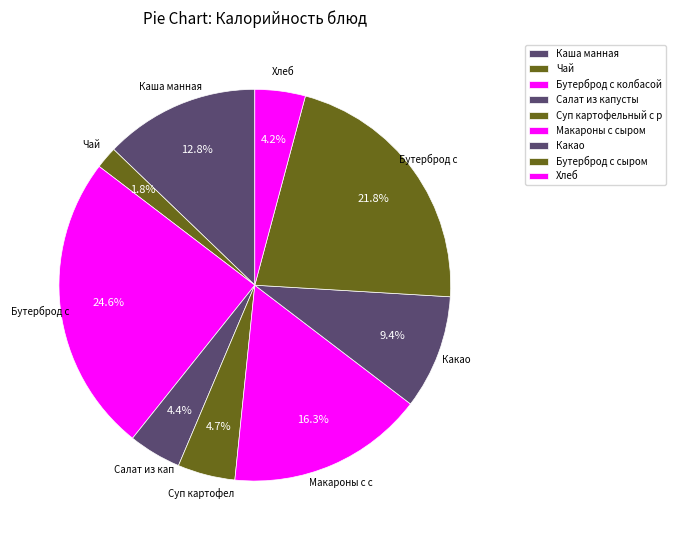

Rank the categories by value from highest to lowest.

Бутерброд с колбасой, Бутерброд с сыром, Макароны с сыром, Каша манная, Какао, Суп картофельный с рисовой крупой, Салат из капусты, Хлеб, Чай